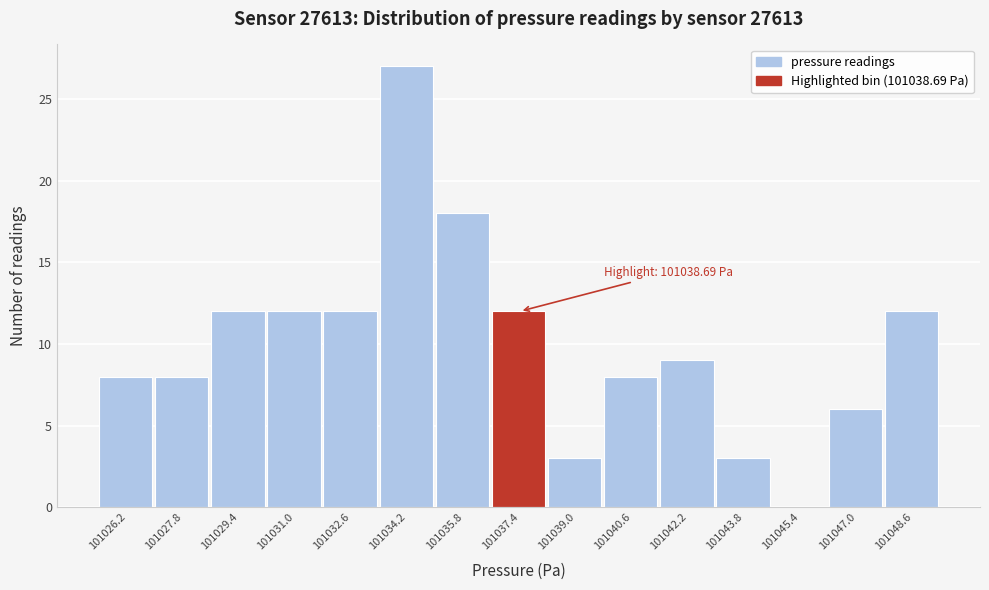

Reading right to left, what are all the values shown in this chart?

101048.6=12	101047.0=6	101045.4=0	101043.8=3	101042.2=9	101040.6=8	101039.0=3	101037.4=12	101035.8=18	101034.2=27	101032.6=12	101031.0=12	101029.4=12	101027.8=8	101026.2=8